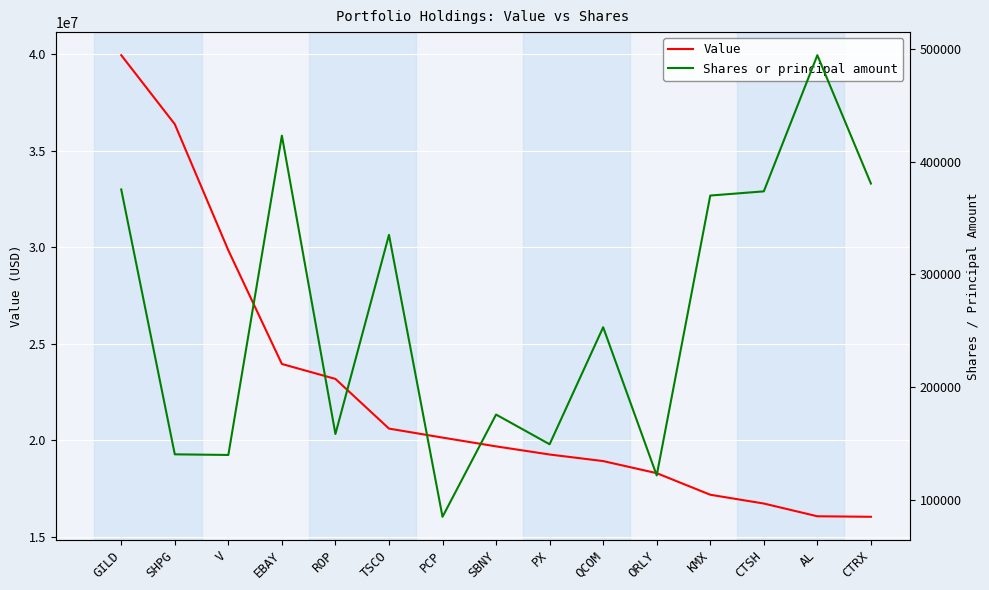

At how many categories does at least one series exceed 9934363?

15